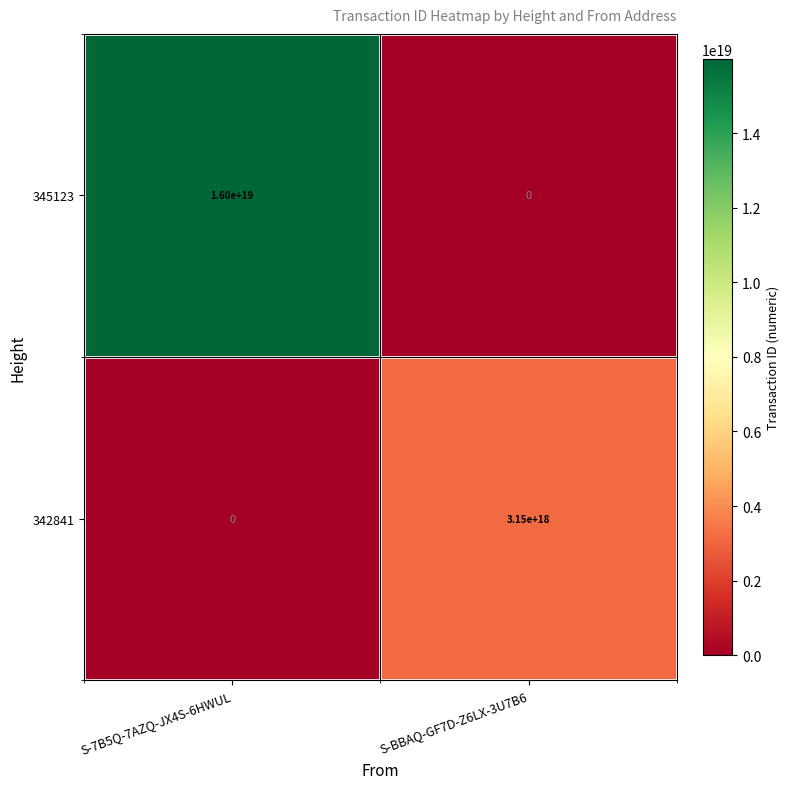

At which label does 342841 reach its peak?

S-BBAQ-GF7D-Z6LX-3U7B6